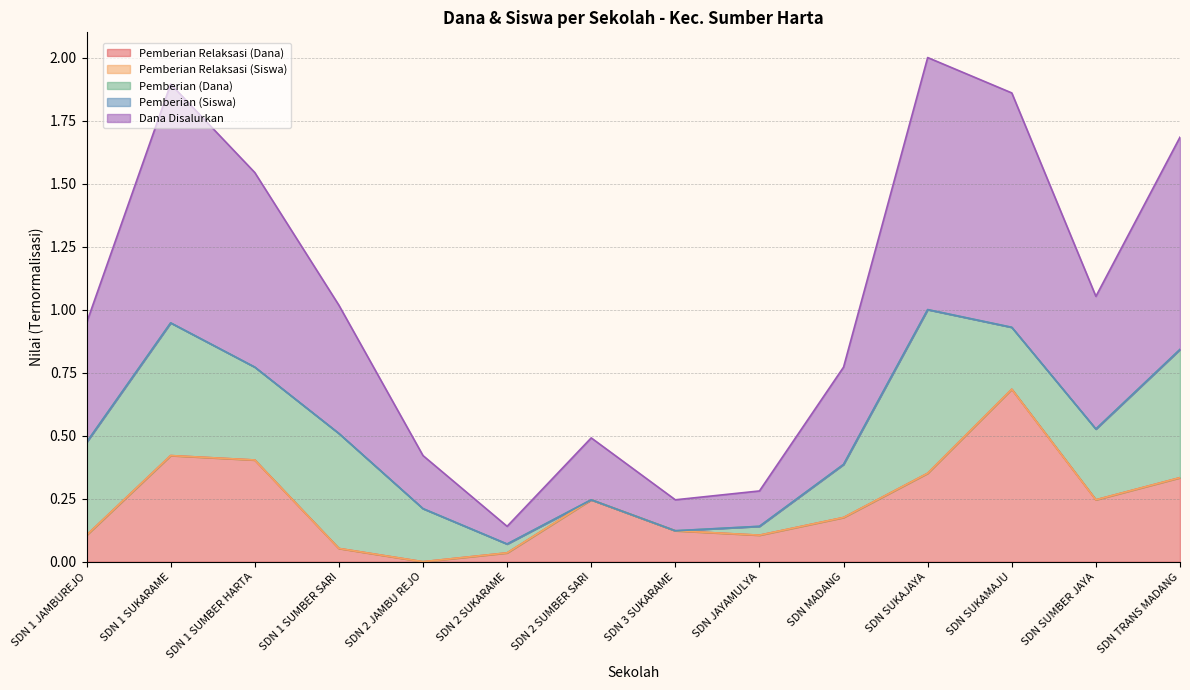

What is the difference between the maximum and second lowest values in the Pemberian Relaksasi (Siswa) series?

0.6